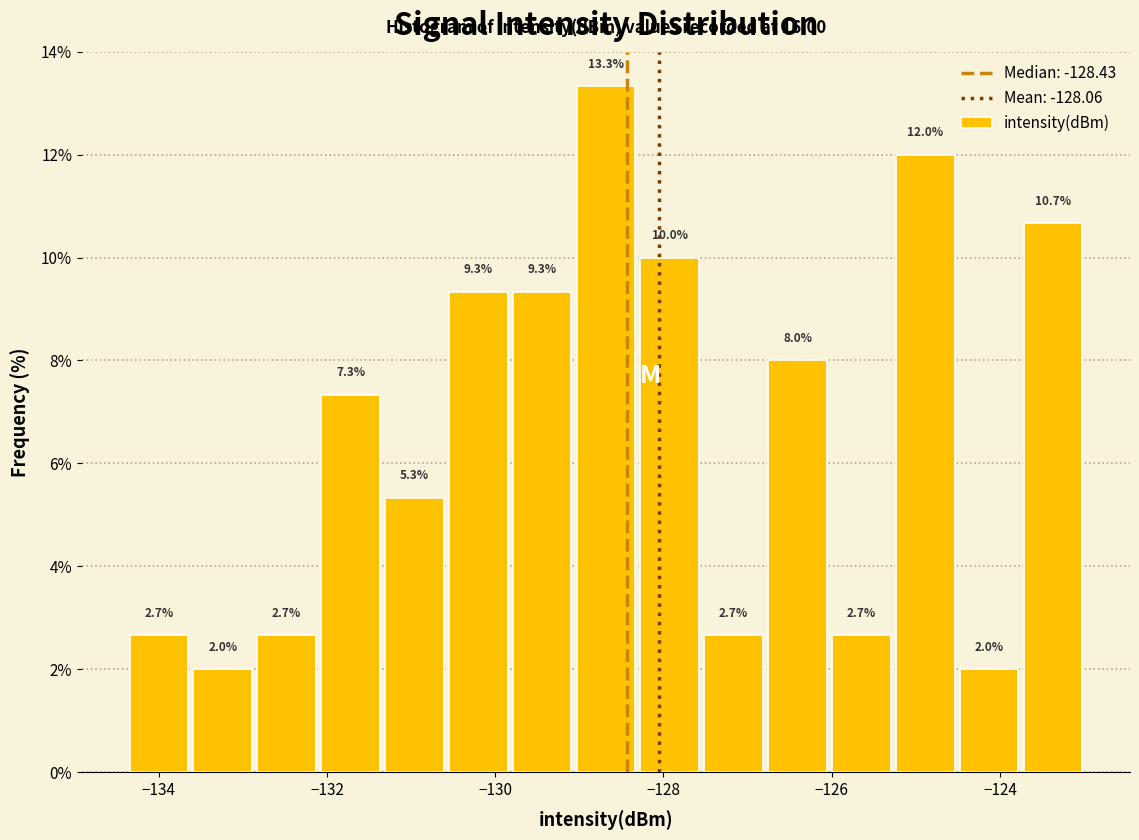

Around what value on the x-axis is the tallest bar? Give the approximate position of its centre, as read against the axis.

-128.6